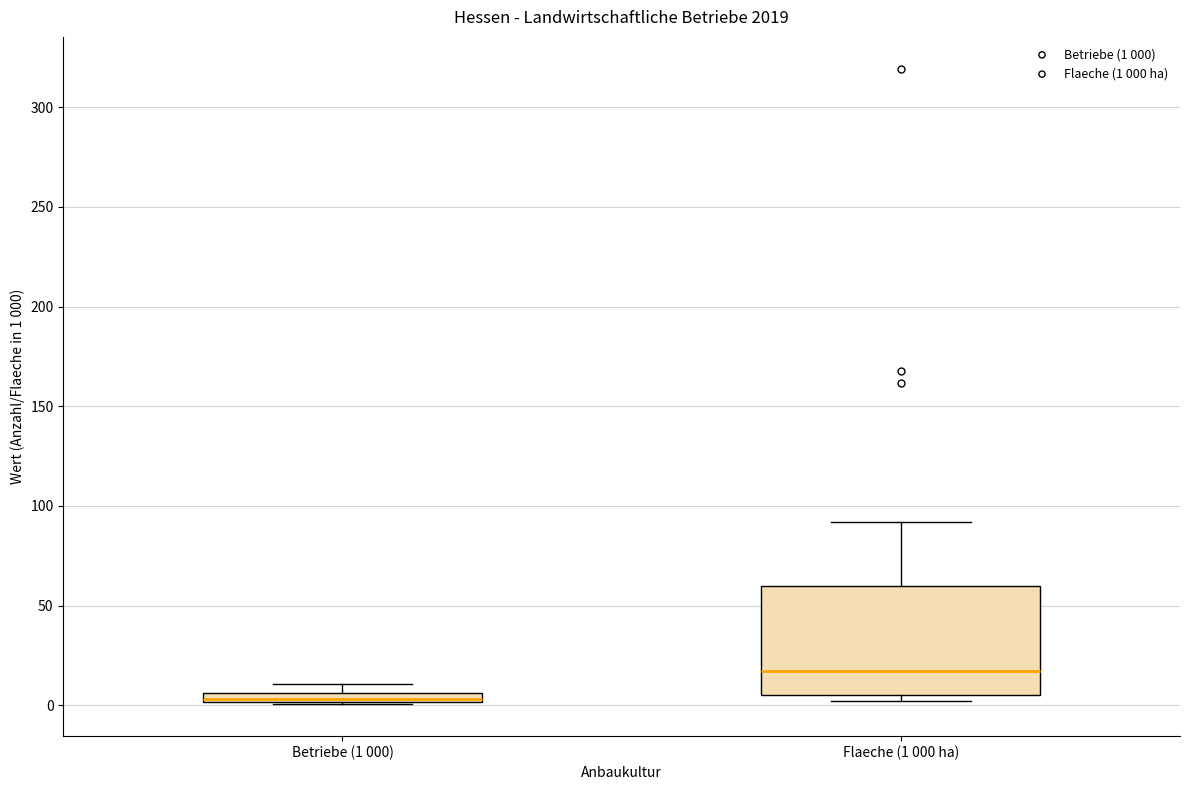

Where is the lower edge of the box for Flaeche (1 000 ha) on the y-axis? The values are not printed on the chart, so give them approximately, as read against the axis.

5